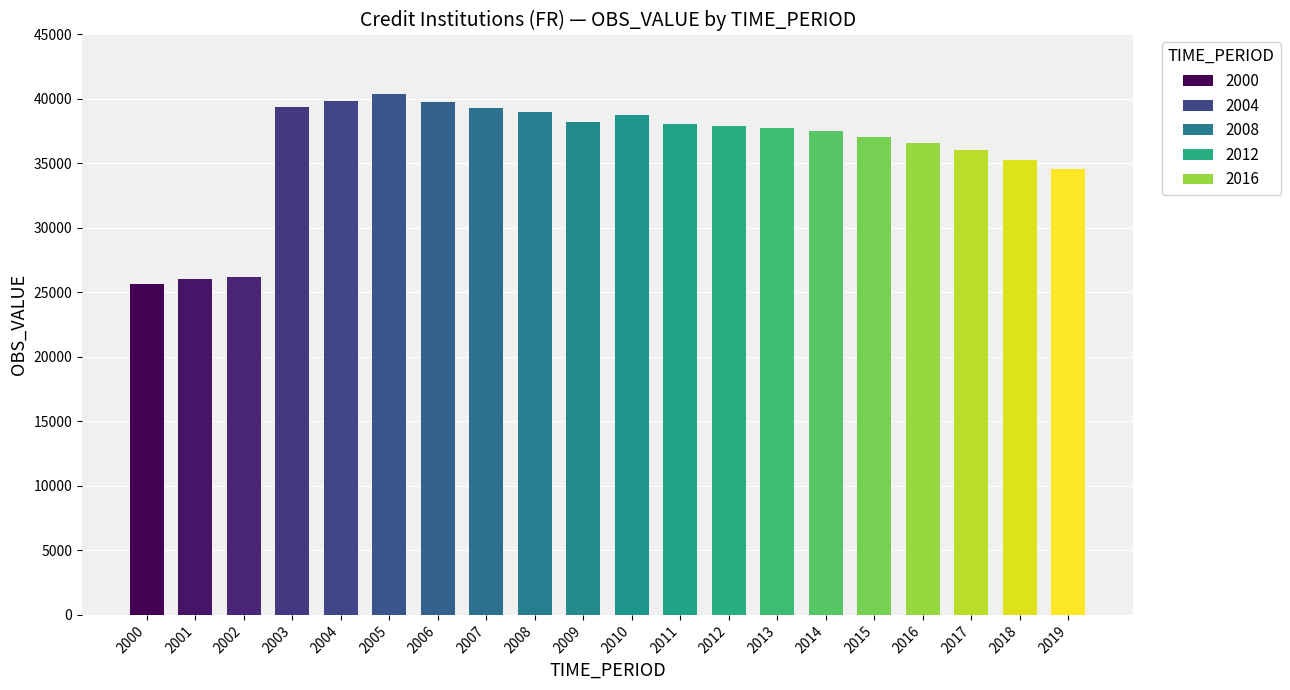

Does the chart contain stacked bars?

No